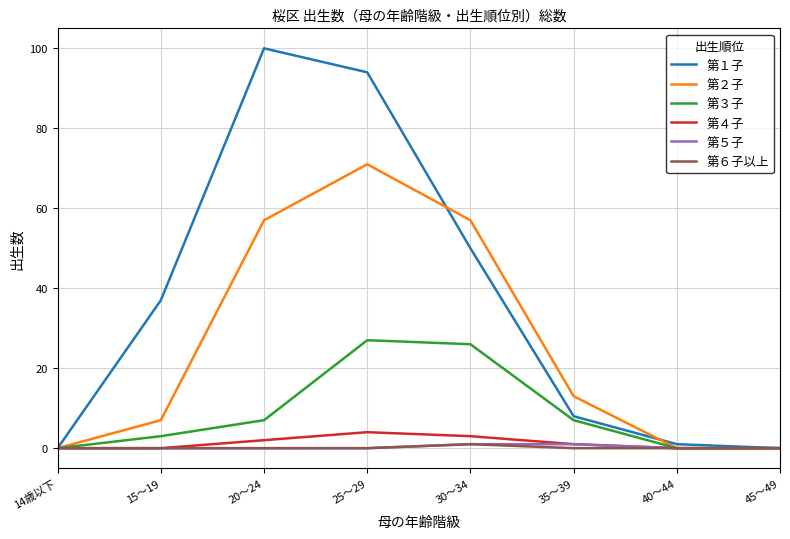

Which series has the largest range (max minus min)?

第１子